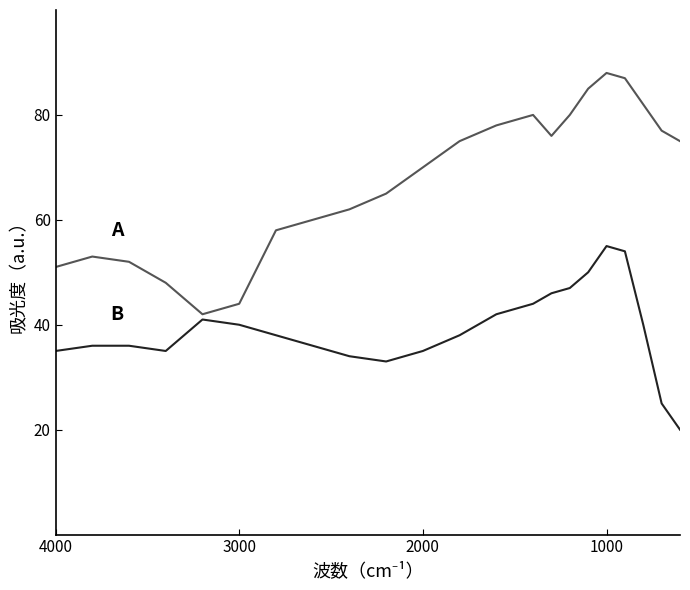

How many lines are shown in the chart?

2